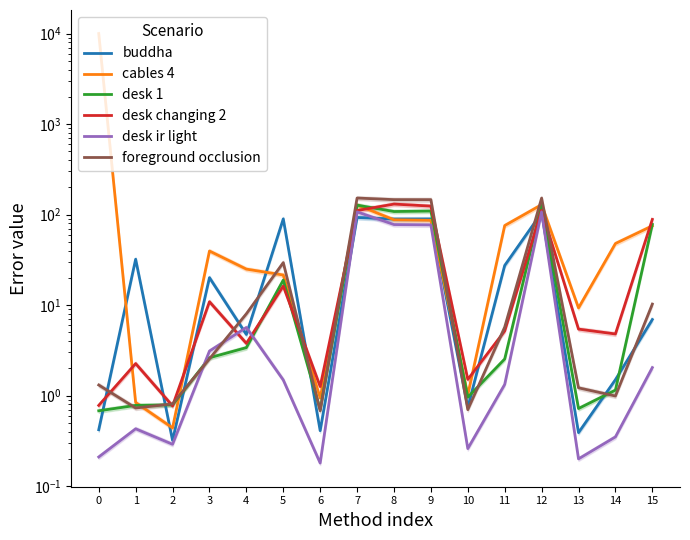

What is the smallest value displayed?

0.2